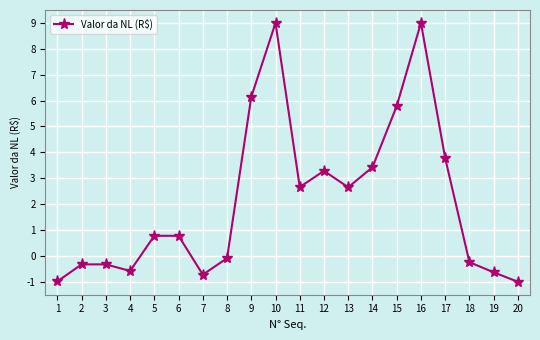

What is the sum of the values at 16 and 20?

8.0